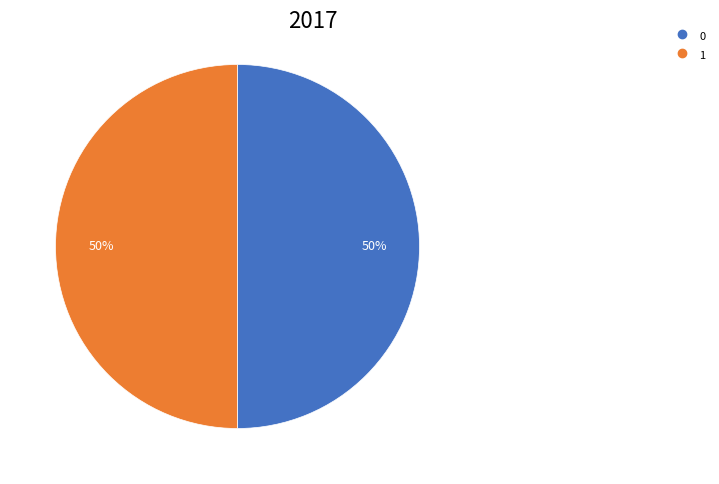

To the nearest percent, what percentage of the pie is 1?

50%